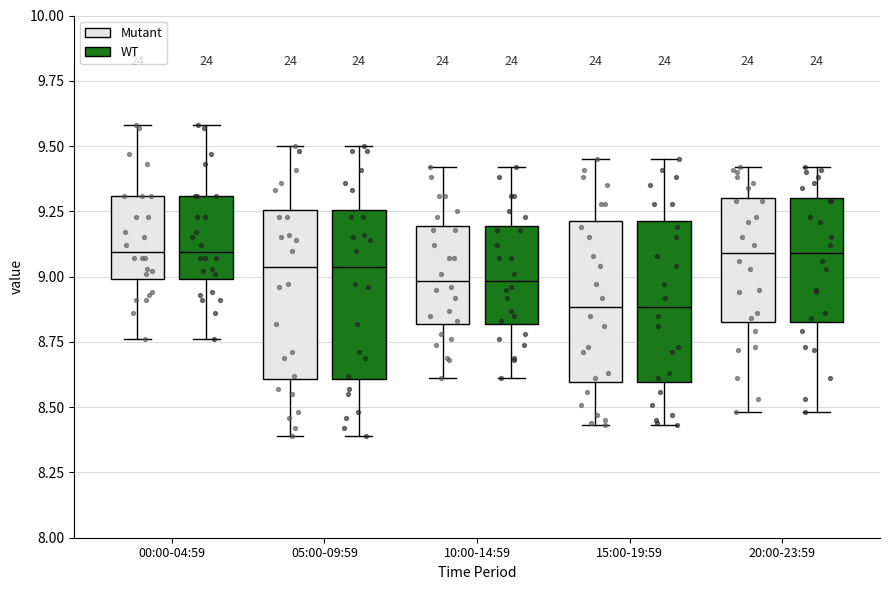

Reading left to right, transcribe this box plot: for each box, give where its median line is, the range the box spans, and where its two whiskers end, as read against the y-axis. The values are not printed on the chart, so give them approximately, as read against the axis.

00:00-04:59 (Mutant): median 9.10, box 9.00 to 9.30, whiskers 8.75 to 9.60
00:00-04:59 (WT): median 9.10, box 9.00 to 9.30, whiskers 8.75 to 9.60
05:00-09:59 (Mutant): median 9.05, box 8.60 to 9.25, whiskers 8.40 to 9.50
05:00-09:59 (WT): median 9.05, box 8.60 to 9.25, whiskers 8.40 to 9.50
10:00-14:59 (Mutant): median 9.00, box 8.80 to 9.20, whiskers 8.60 to 9.40
10:00-14:59 (WT): median 9.00, box 8.80 to 9.20, whiskers 8.60 to 9.40
15:00-19:59 (Mutant): median 8.90, box 8.60 to 9.20, whiskers 8.45 to 9.45
15:00-19:59 (WT): median 8.90, box 8.60 to 9.20, whiskers 8.45 to 9.45
20:00-23:59 (Mutant): median 9.10, box 8.85 to 9.30, whiskers 8.50 to 9.40
20:00-23:59 (WT): median 9.10, box 8.85 to 9.30, whiskers 8.50 to 9.40